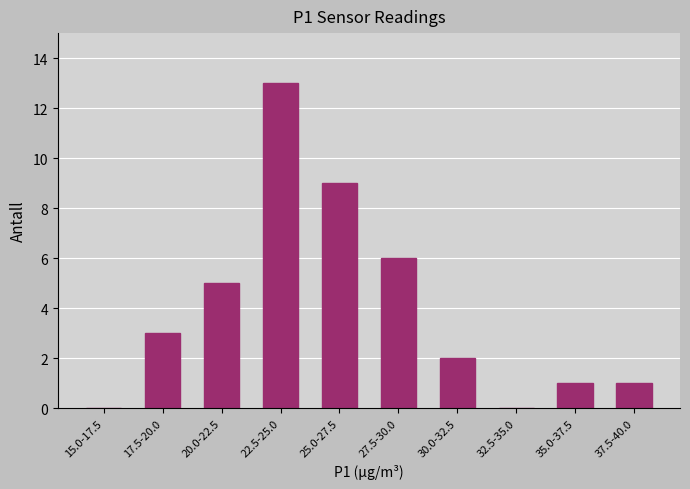

Reading left to right, list all the values displayed in this chart.

15.0-17.5=0	17.5-20.0=3	20.0-22.5=5	22.5-25.0=13	25.0-27.5=9	27.5-30.0=6	30.0-32.5=2	32.5-35.0=0	35.0-37.5=1	37.5-40.0=1